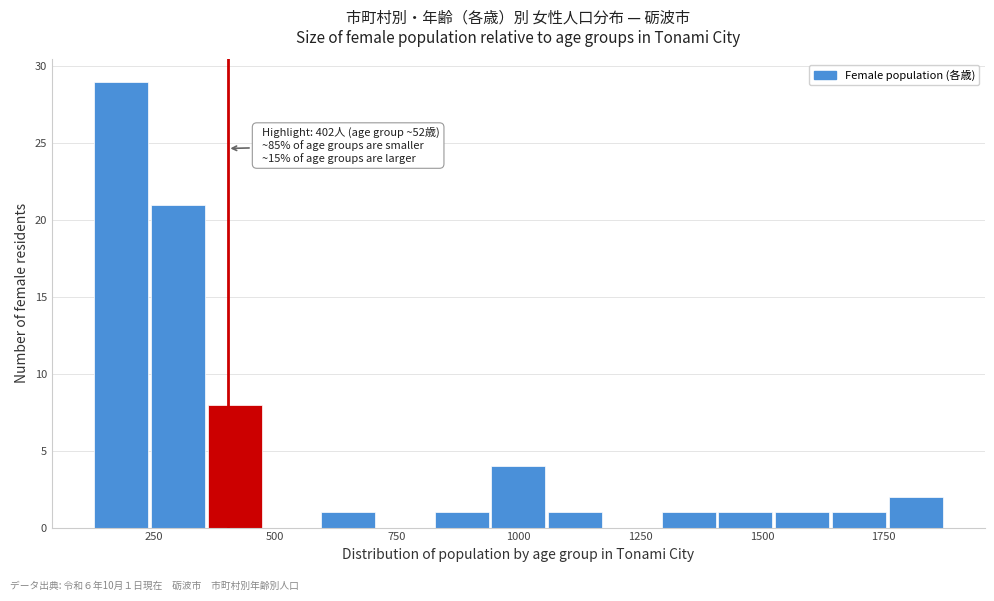

Read against the x-axis, roughly where is the centre of the tallest bar?

200